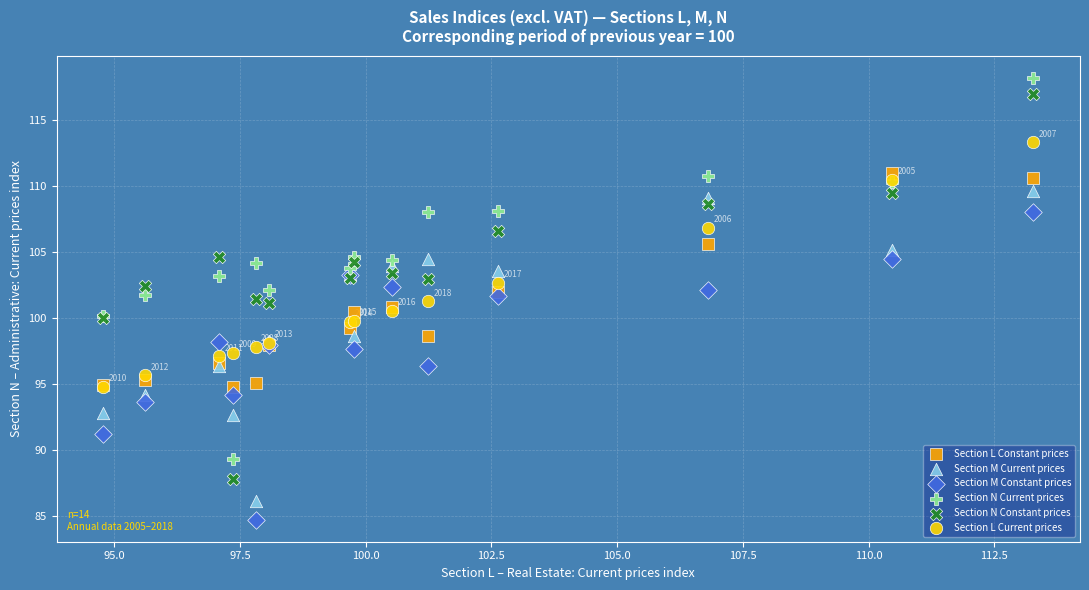

What are all the series names shown in the legend?

Section L Constant prices, Section M Current prices, Section M Constant prices, Section N Current prices, Section N Constant prices, Section L Current prices